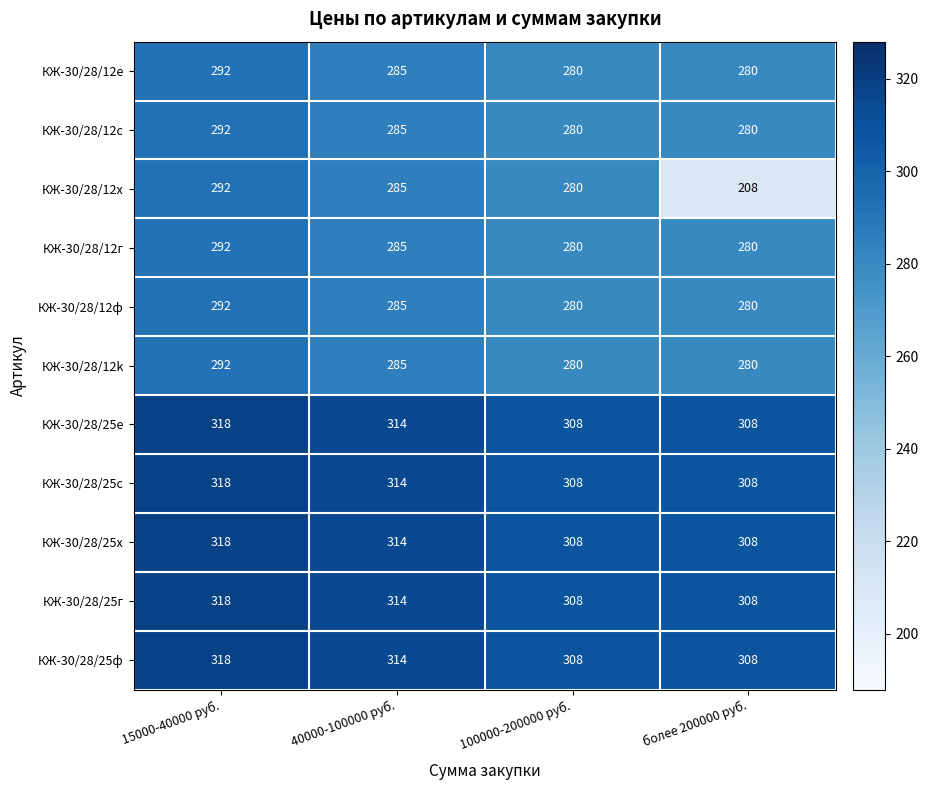

What is the difference between the maximum and minimum values in the КЖ-30/28/12г series?

12